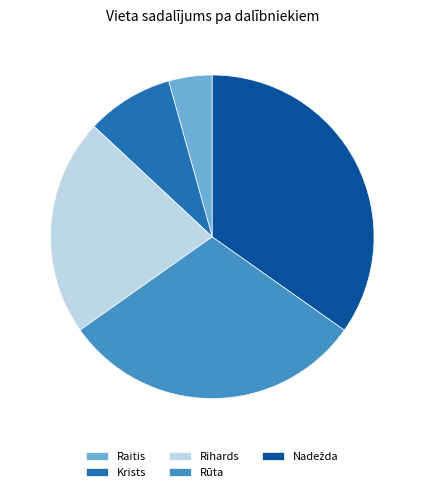

Which has a higher value, Raitis or Rūta?

Rūta